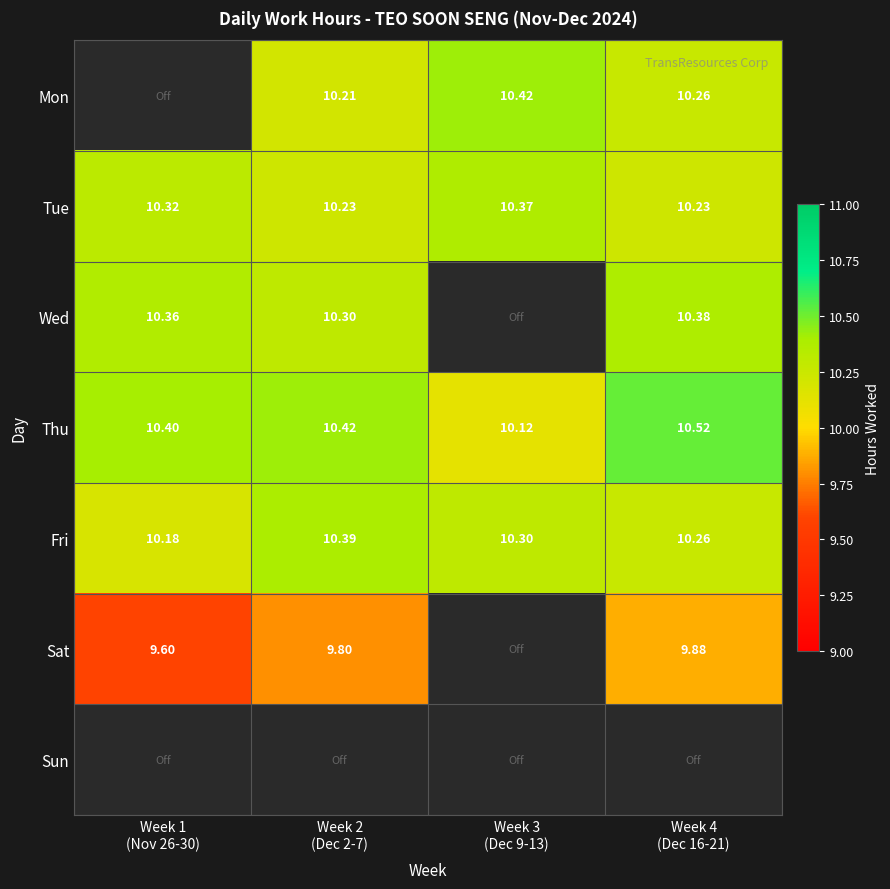

Between Week 3
(Dec 9-13) and Week 4
(Dec 16-21), which is larger?

Week 3
(Dec 9-13)